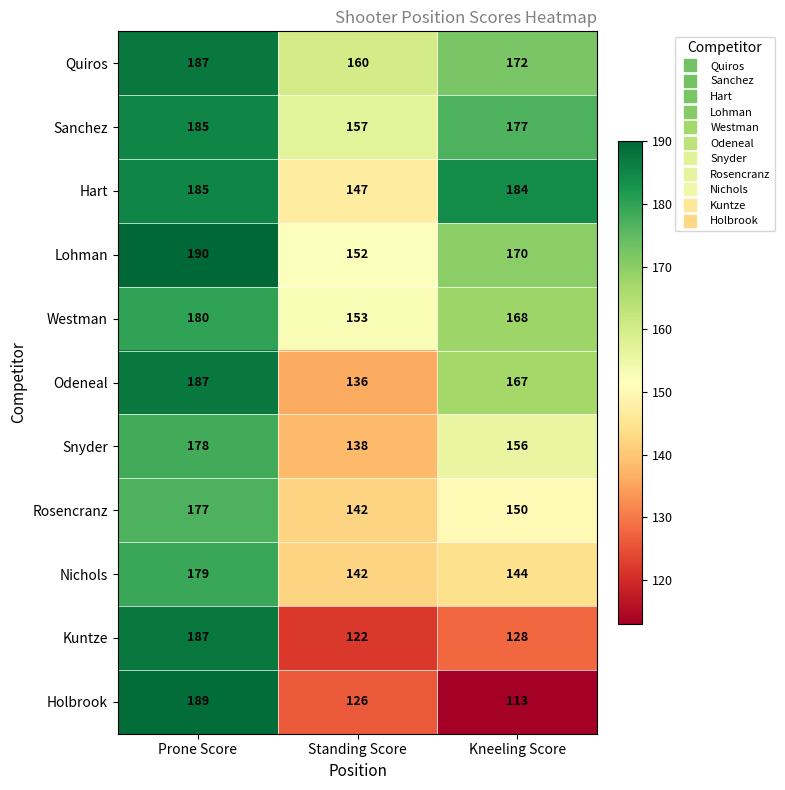

What is the average value of the Nichols series?

155